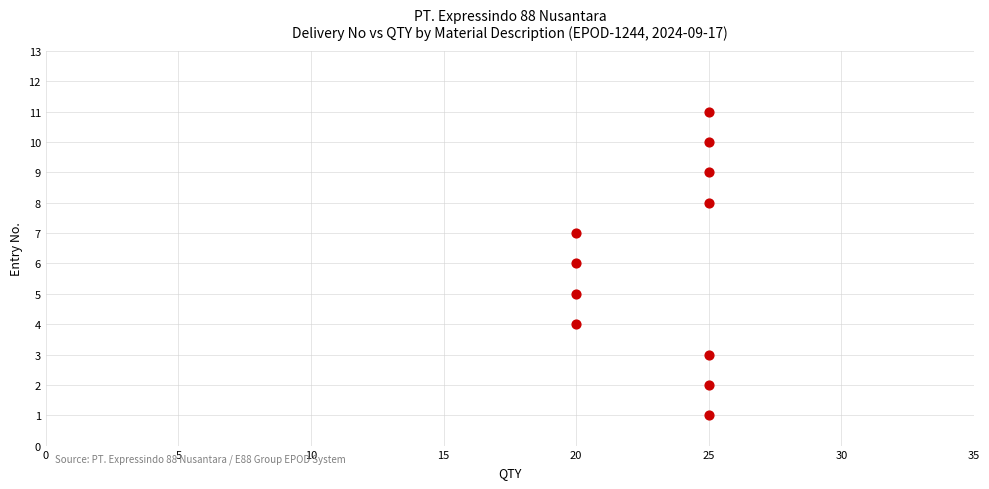

What is the range of X values (max minus min)?

5